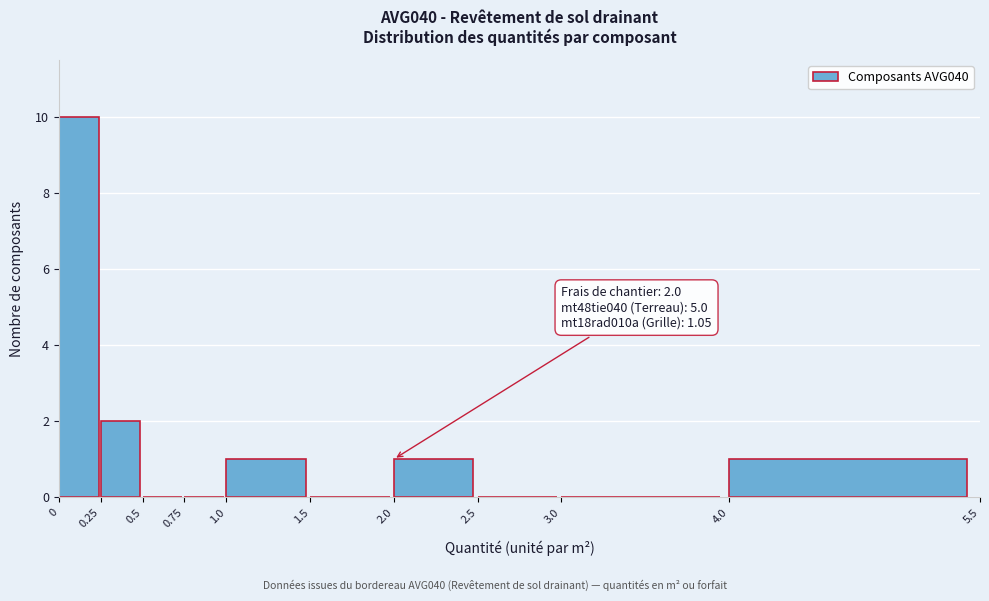

Which range on the x-axis has the tallest bar?

0 to 0.25